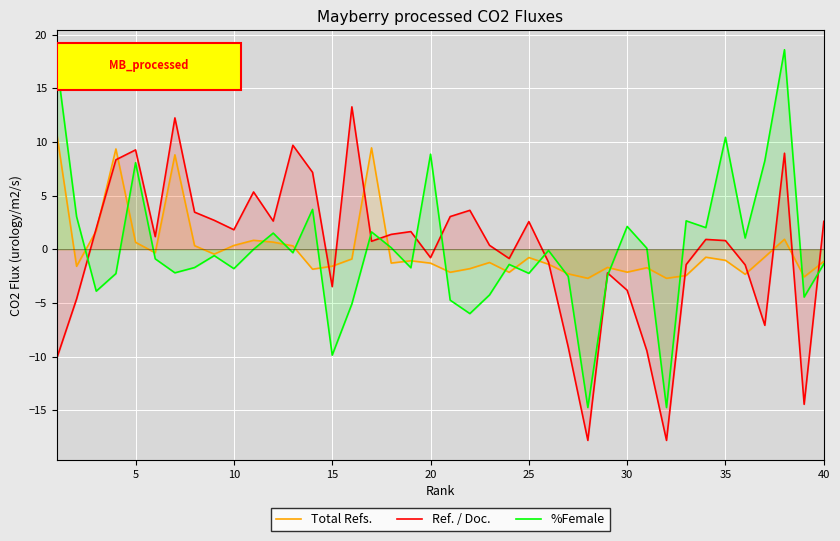

The Ref. / Doc. series shows 1.1 at 25. True or false?

False